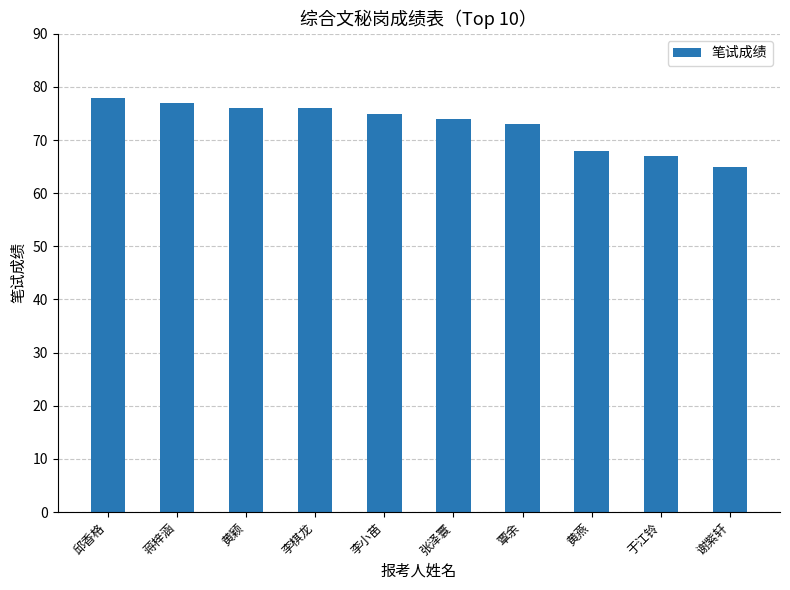

What is the label of the 3rd bar from the right?

黄燕